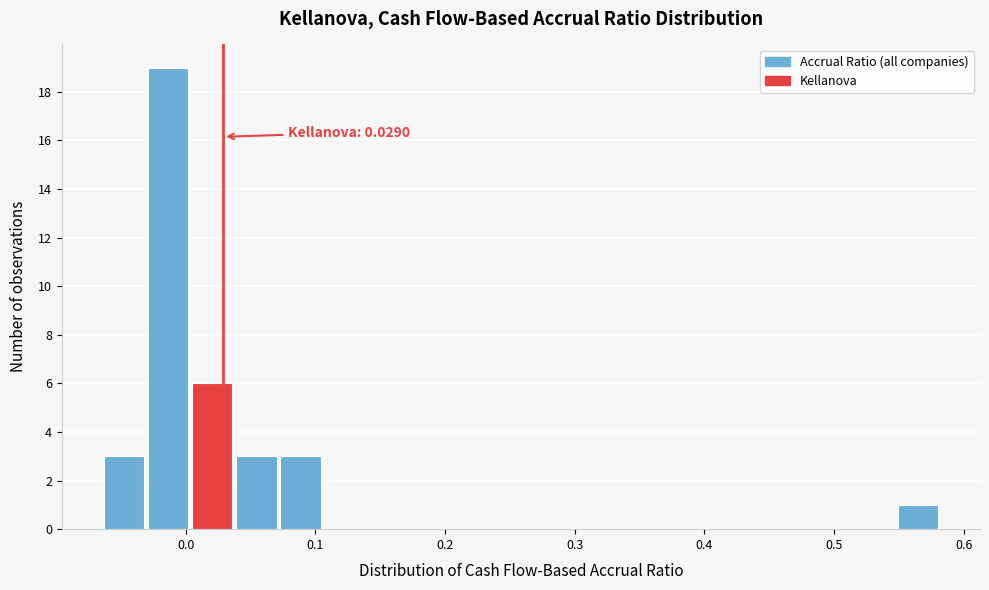

Read against the x-axis, roughly where is the centre of the tallest bar?

-0.01